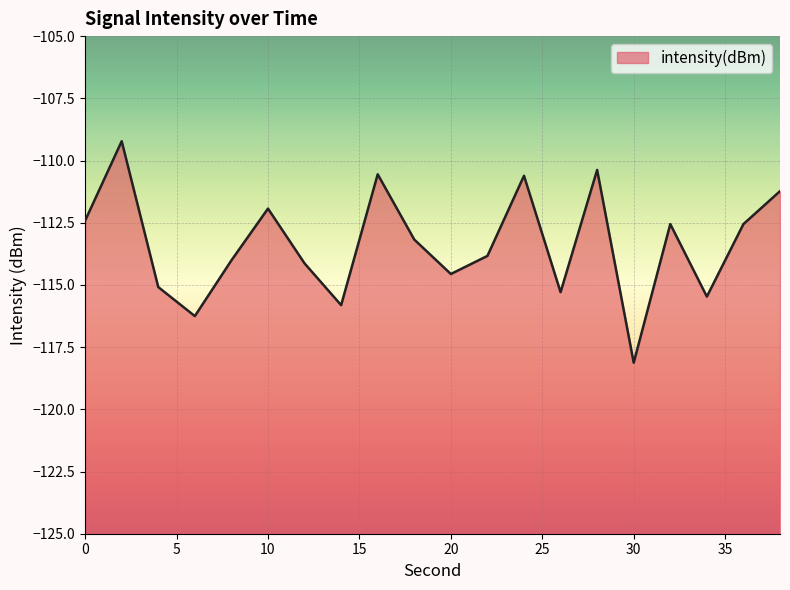

How many interior local peaks (higher than both neighbors) does the data have?

6